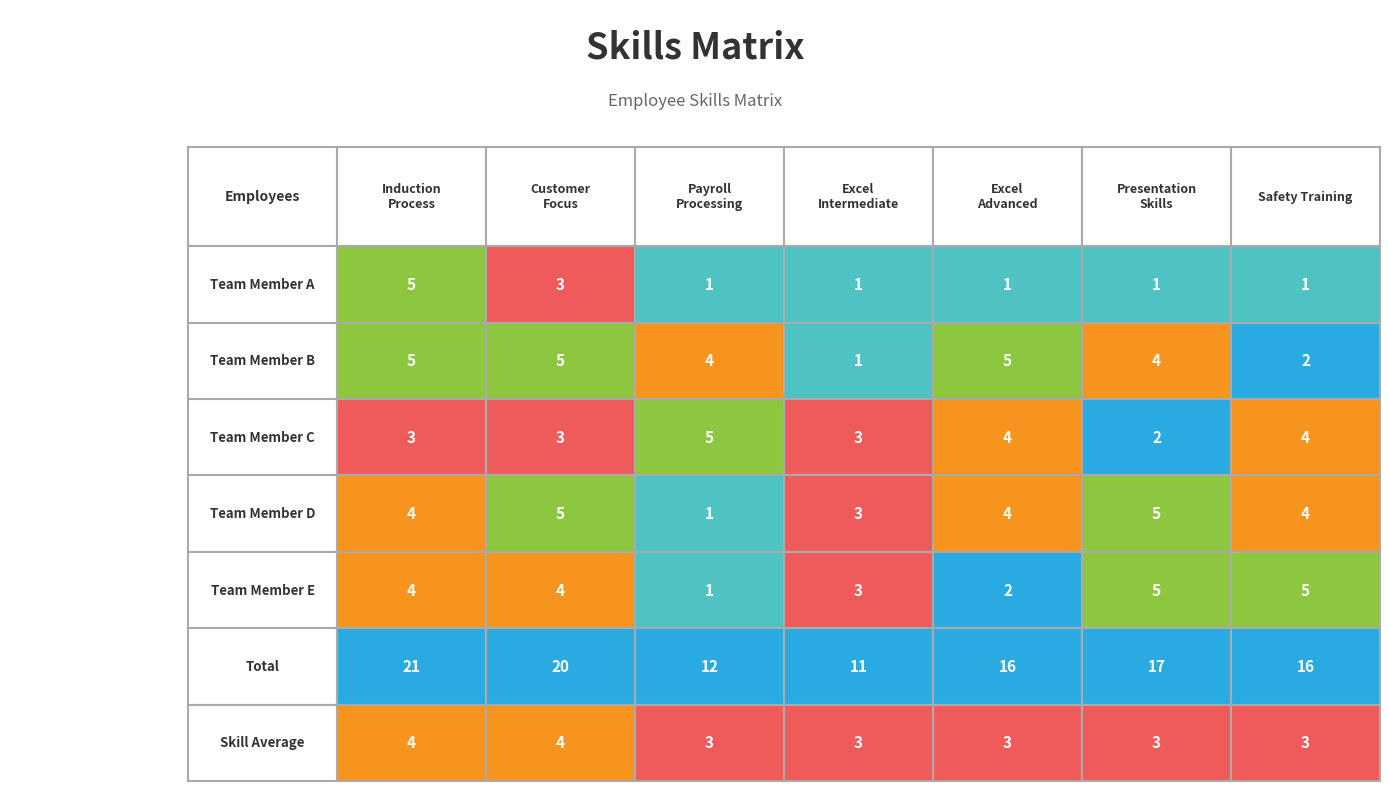

The value of Team Member B at 0 is 5. True or false?

True